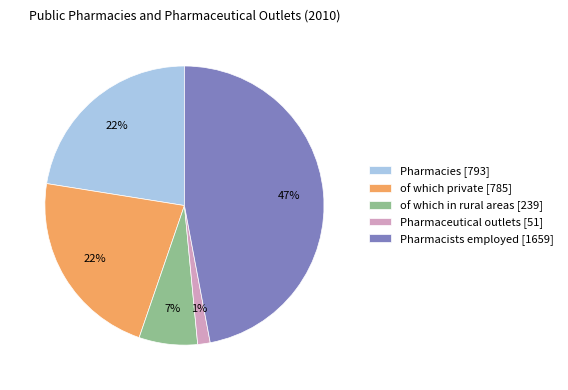

Does Pharmaceutical outlets represent more than half of the total?

No